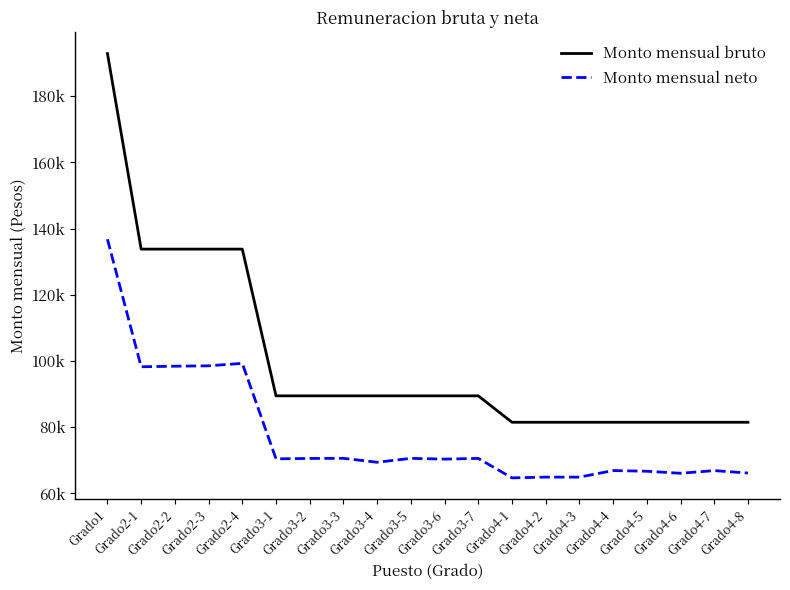

Reading left to right, list all the values displayed in this chart.

Monto mensual bruto: Grado1=192850.3	Grado2-1=133783.4	Grado2-2=133783.4	Grado2-3=133783.4	Grado2-4=133783.4	Grado3-1=89465.6	Grado3-2=89465.6	Grado3-3=89465.6	Grado3-4=89465.6	Grado3-5=89465.6	Grado3-6=89465.6	Grado3-7=89465.6	Grado4-1=81483.3	Grado4-2=81483.3	Grado4-3=81483.3	Grado4-4=81483.3	Grado4-5=81483.3	Grado4-6=81483.3	Grado4-7=81483.3	Grado4-8=81483.3
Monto mensual neto: Grado1=136772.2	Grado2-1=98249.6	Grado2-2=98420.0	Grado2-3=98537.9	Grado2-4=99280.1	Grado3-1=70438.5	Grado3-2=70557.4	Grado3-3=70592.5	Grado3-4=69405.1	Grado3-5=70584.1	Grado3-6=70351.6	Grado3-7=70575.0	Grado4-1=64692.8	Grado4-2=64917.9	Grado4-3=64916.9	Grado4-4=66897.0	Grado4-5=66693.2	Grado4-6=66074.6	Grado4-7=66889.1	Grado4-8=66149.1